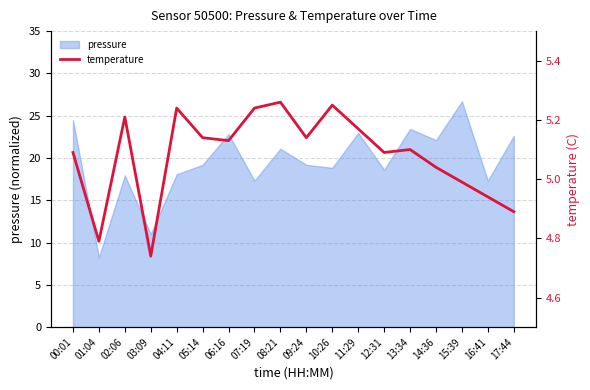

What is the value of the 3rd point from the left?

5.2